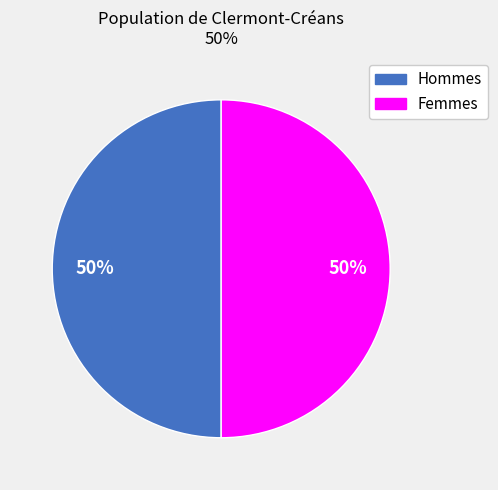

To the nearest percent, what is the average slice percentage?

50%